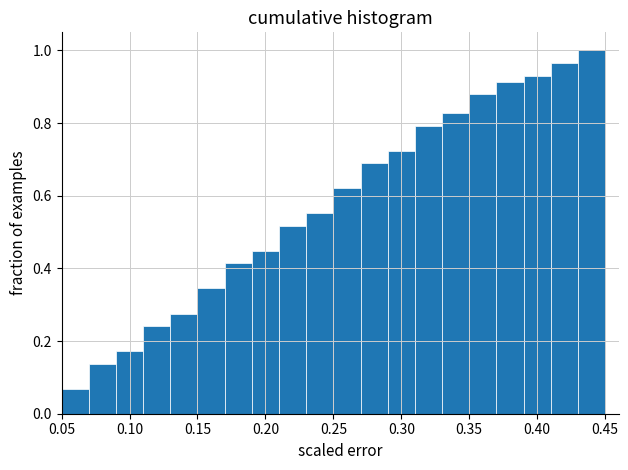

Reading left to right, transcribe this chart: for each bar, give the range it covers on the x-axis and its height. The values are not printed on the chart, so give them approximately, as read against the axis.

0.05 to 0.07: 0.06
0.07 to 0.09: 0.14
0.09 to 0.11: 0.18
0.11 to 0.13: 0.24
0.13 to 0.15: 0.28
0.15 to 0.17: 0.34
0.17 to 0.19: 0.42
0.19 to 0.21: 0.44
0.21 to 0.23: 0.52
0.23 to 0.25: 0.56
0.25 to 0.27: 0.62
0.27 to 0.29: 0.68
0.29 to 0.31: 0.72
0.31 to 0.33: 0.80
0.33 to 0.35: 0.82
0.35 to 0.37: 0.88
0.37 to 0.39: 0.92
0.39 to 0.41: 0.94
0.41 to 0.43: 0.96
0.43 to 0.45: 1.00